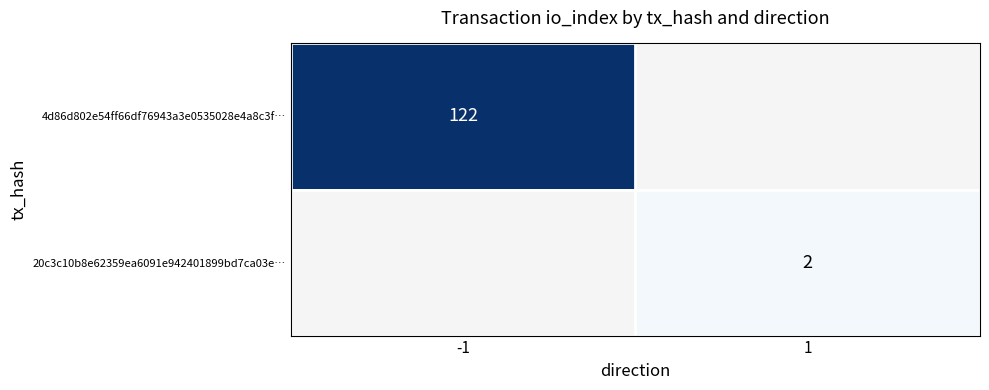

What value does the 20c3c10b8e62359ea6091e942401899bd7ca03e… series have at 1?

2.0